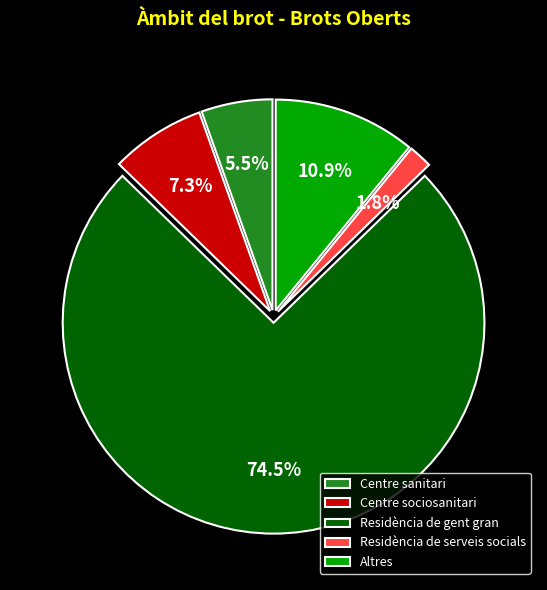

Count the number of slices in the pie.

5